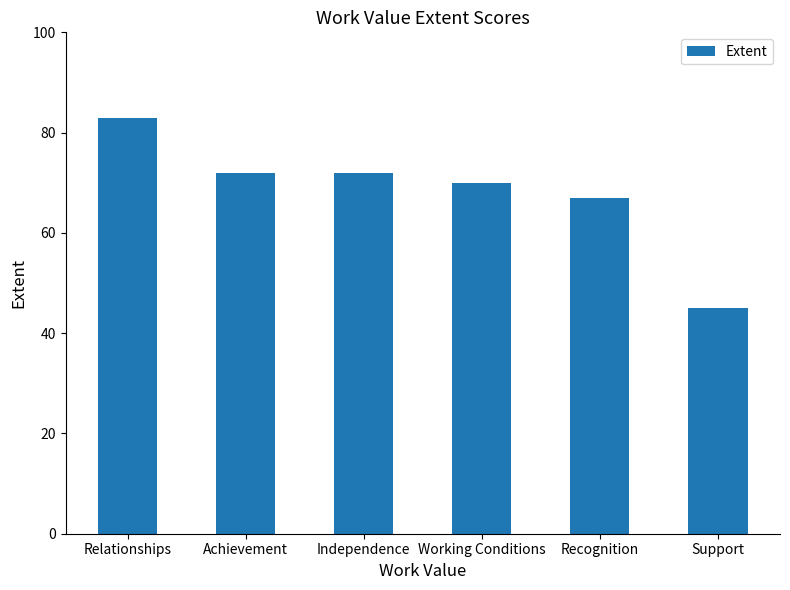

At which category does the chart reach its peak across all series?

Relationships